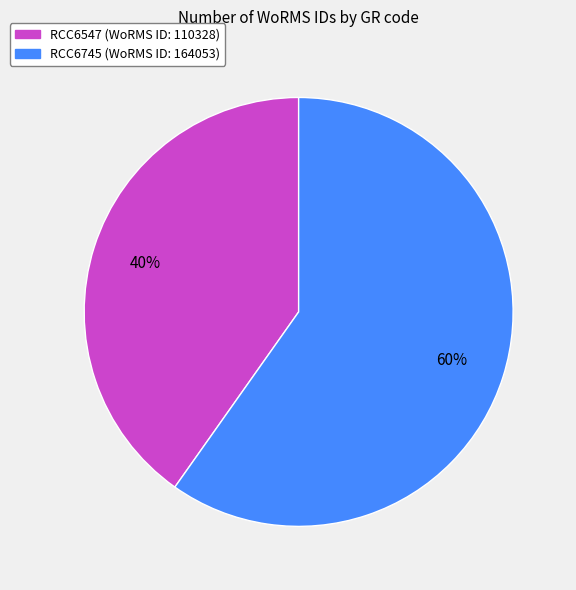

True or false: RCC6745 accounts for 45% of the total.

False